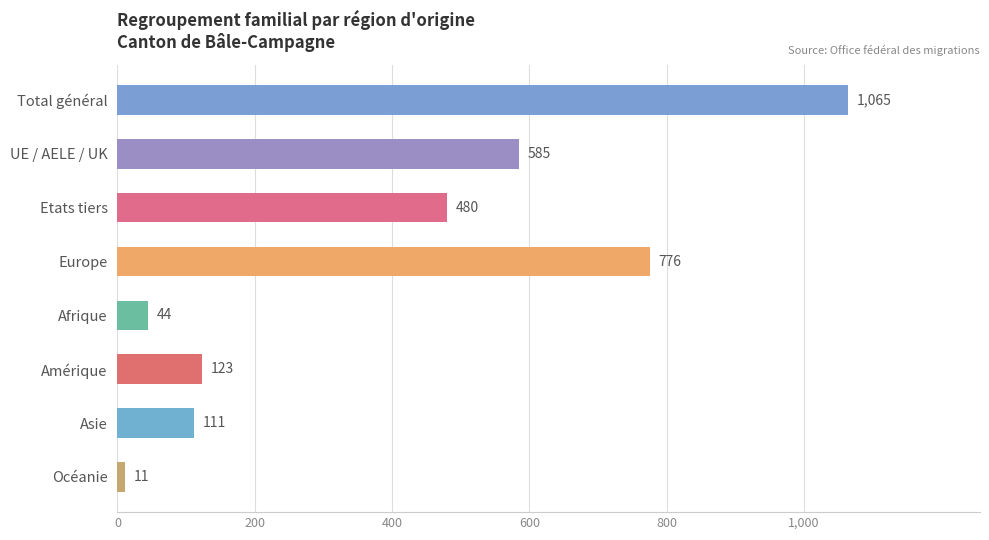

Reading top to bottom, transcribe all the data shown in this chart.

1065	585	480	776	44	123	111	11